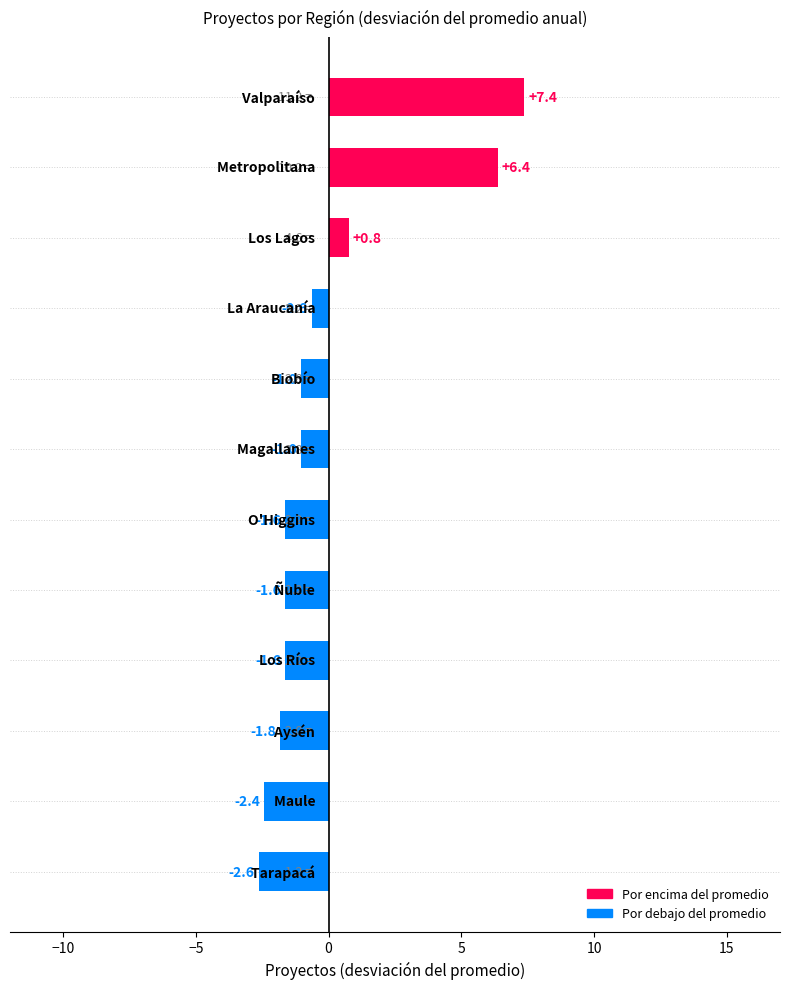

What is the smallest value displayed?

-2.6